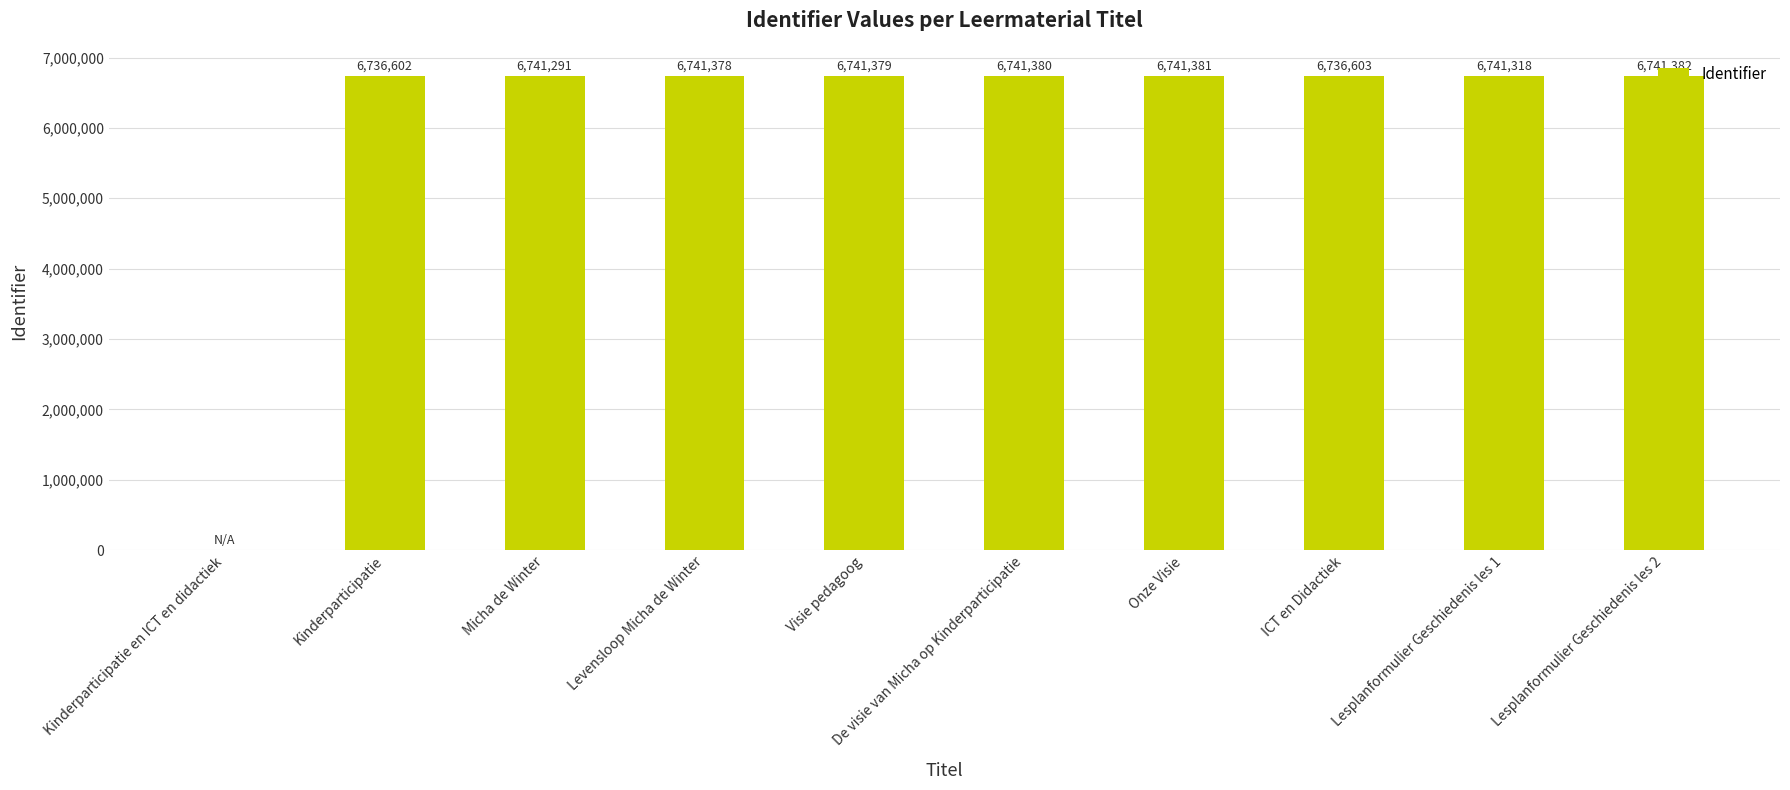

At which category does the chart reach its peak across all series?

Lesplanformulier Geschiedenis les 2